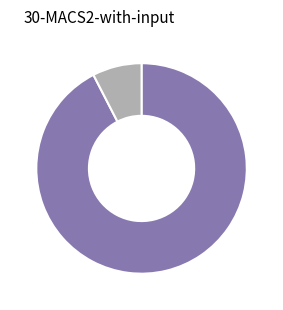

Does any single category account for the majority?

Yes